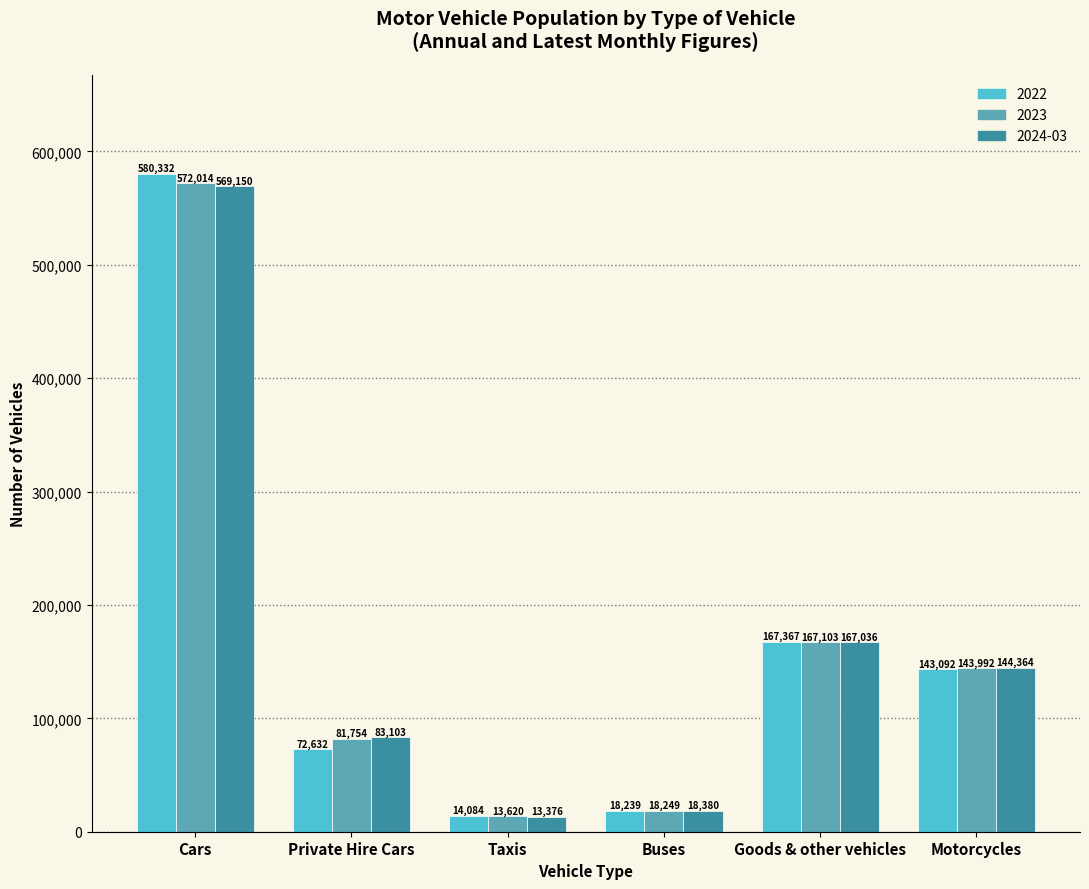

What is the total value across all series at Buses?

54868